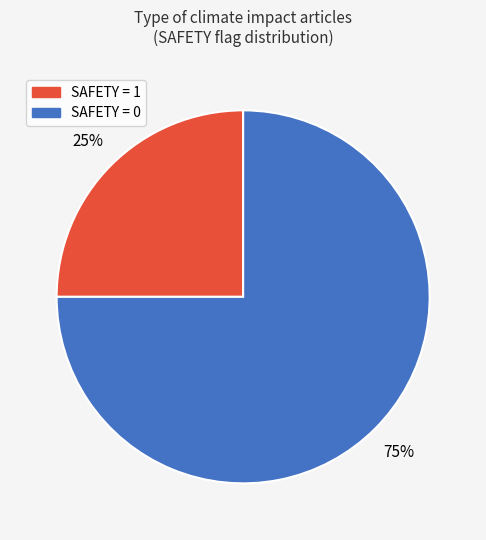

Is there any slice that represents more than half of the pie?

Yes